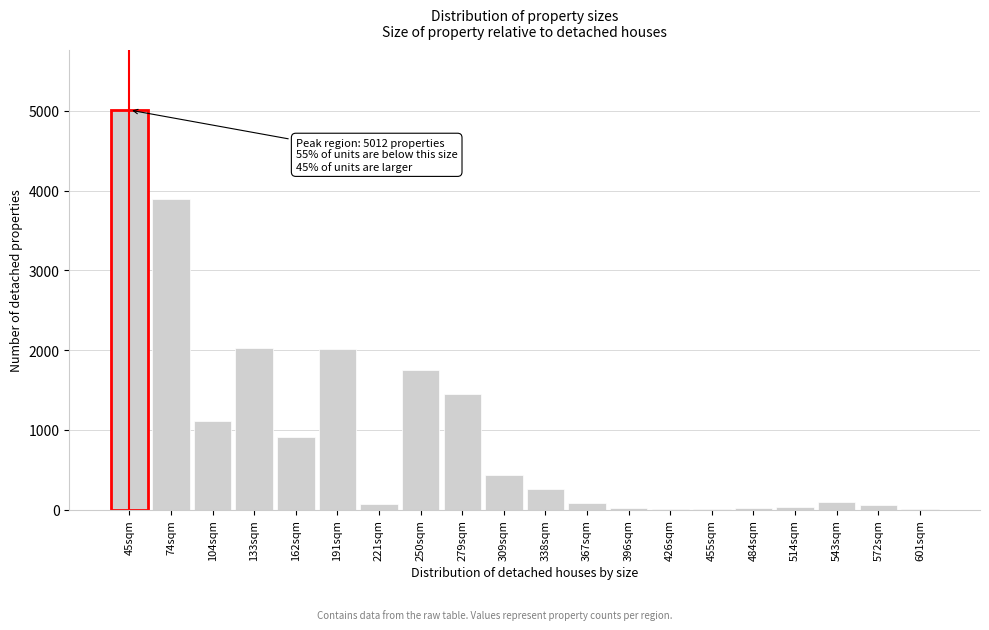

Is it true that the value at 309sqm is 616?

False